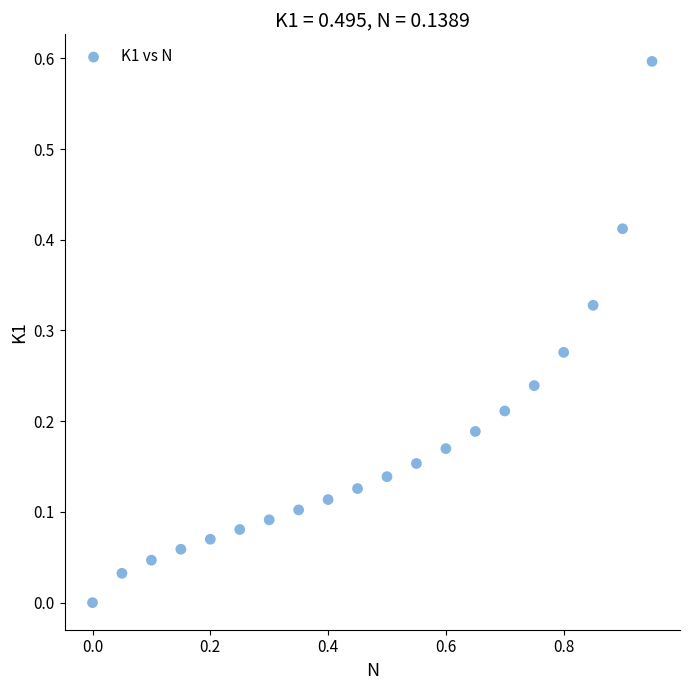

What is the range of X values (max minus min)?

0.9